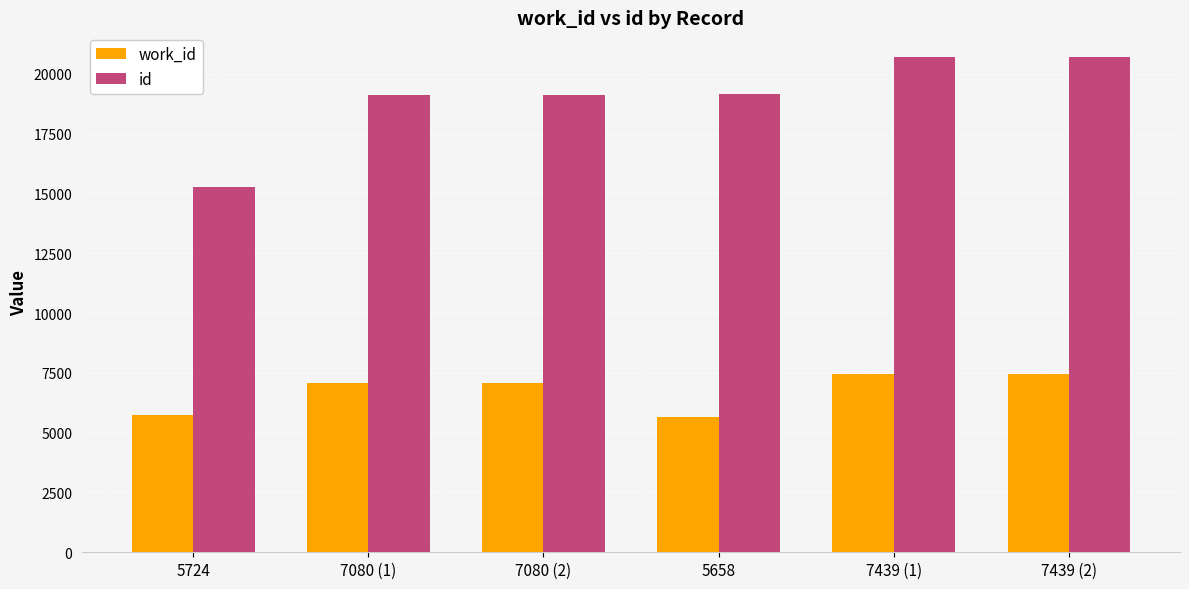

What is the difference between the second highest and minimum values in the work_id series?

1781